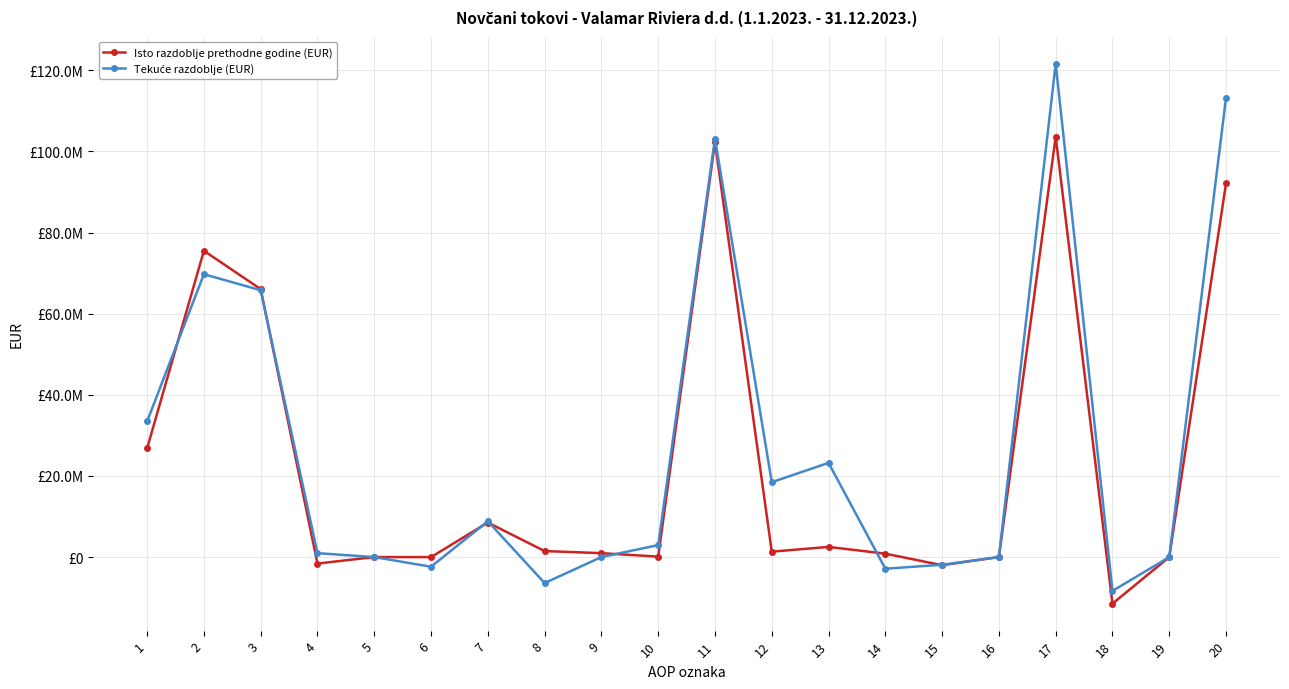

Reading right to left, what are all the values shown in this chart?

Isto razdoblje prethodne godine (EUR): 92147180	-815	-11480555	103628550	0	-2006421	835130	2502534	1331243	102297307	108840	960284	1480094	8508006	-12008	0	-1596321	66055469	75504364	26792943
Tekuće razdoblje (EUR): 113287214	-1085	-8342406	121630705	0	-1888445	-2874035	23220896	18458416	103172289	2950274	0	-6410463	8832617	-2379352	0	960281	65778289	69731646	33440643